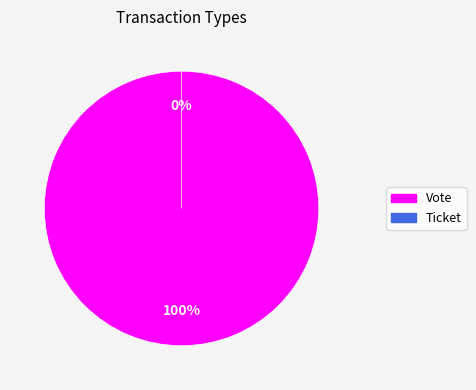

Rank the categories by value from highest to lowest.

Vote, Ticket